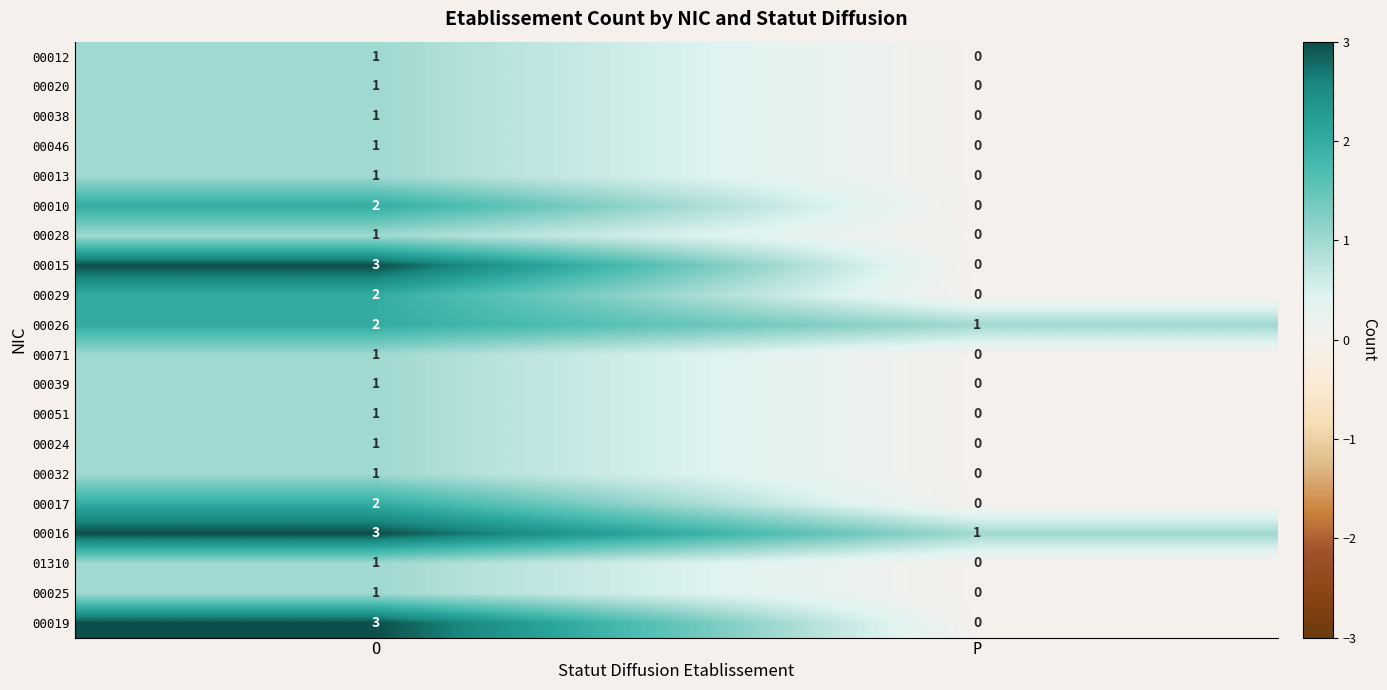

At which label is 00013 closest to 0?

P